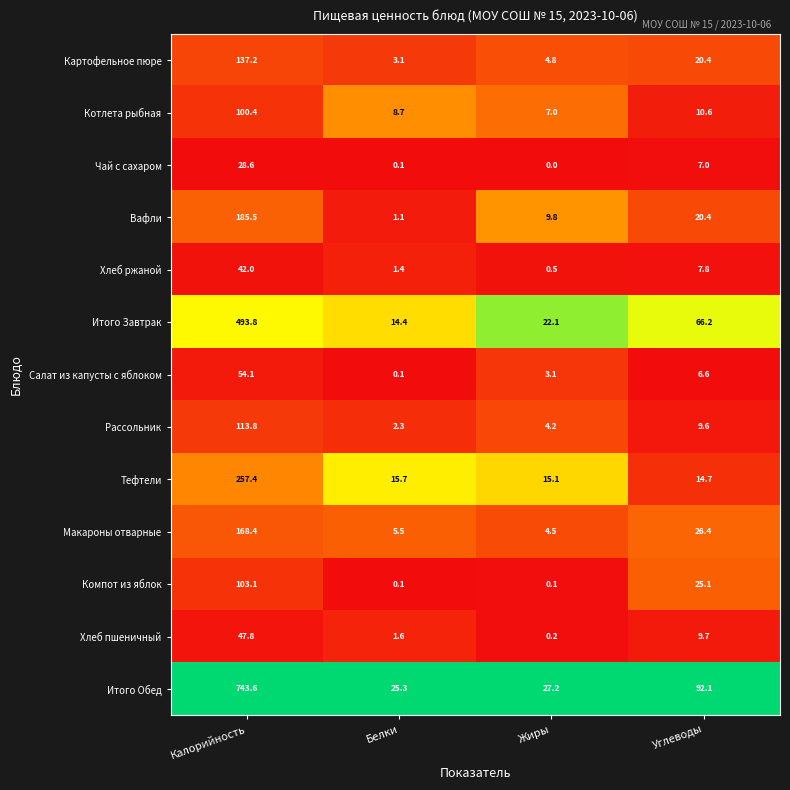

Is it true that Хлеб ржаной equals 1.4 at Белки?

True